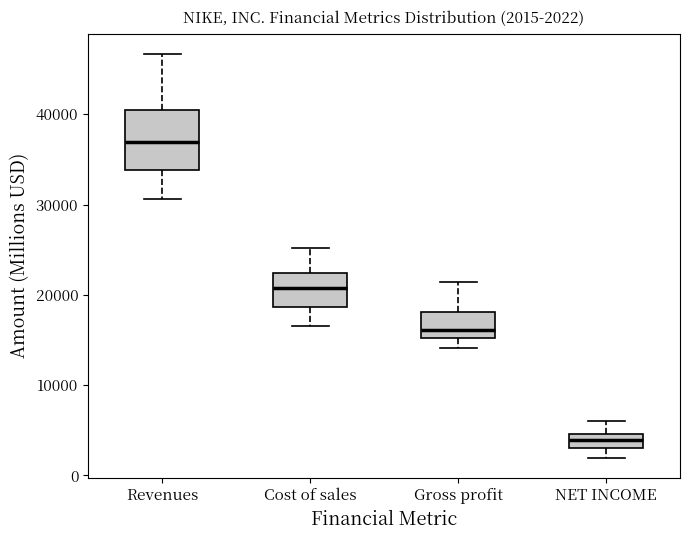

Which box's median line is the highest?

Revenues